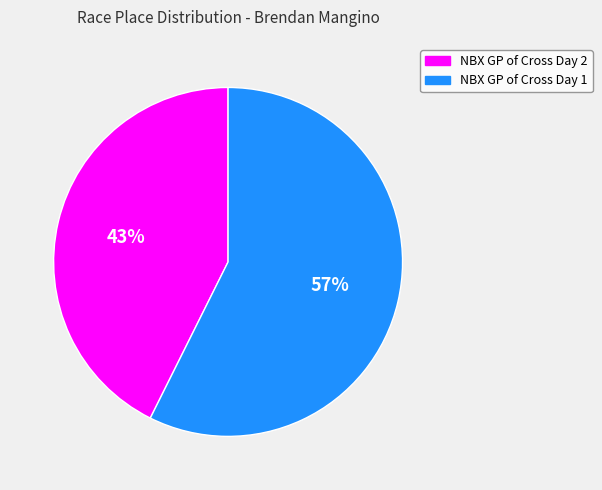

What is the largest slice in the pie chart?

NBX GP of Cross Day 1